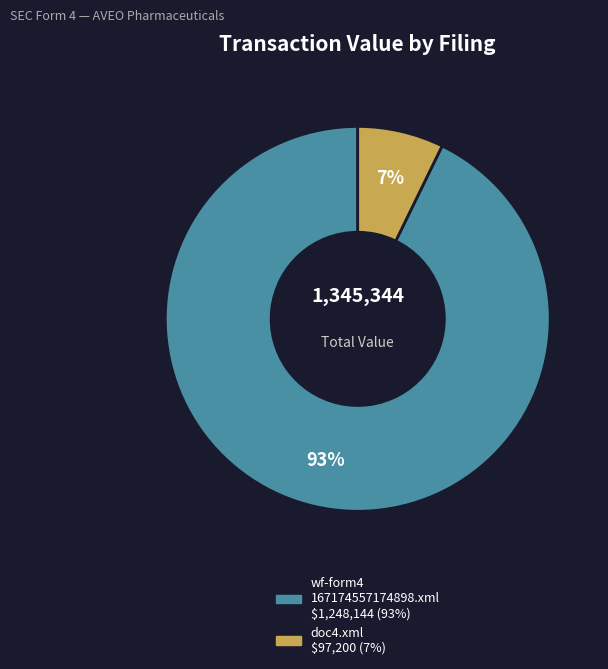

To the nearest percent, what is the average slice percentage?

50%